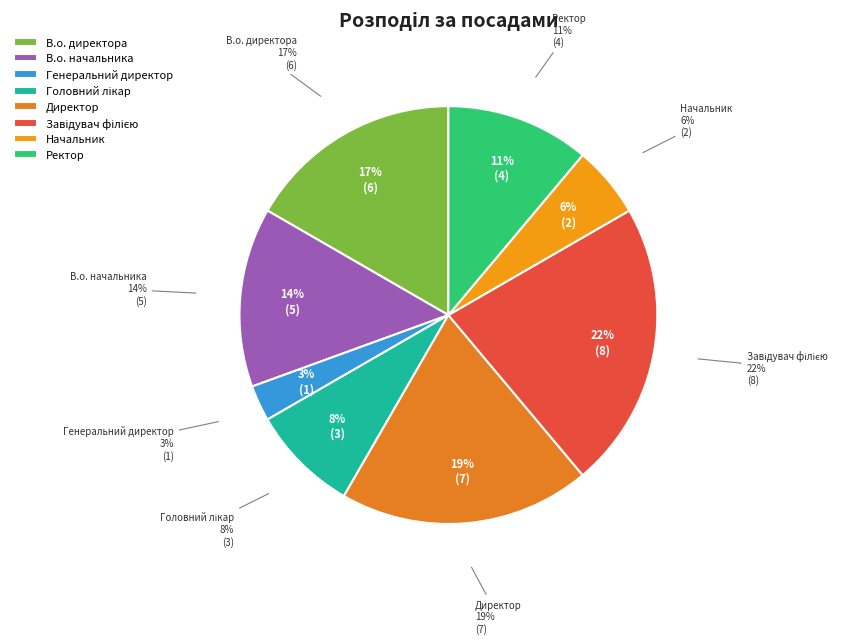

Is there any slice that represents more than half of the pie?

No